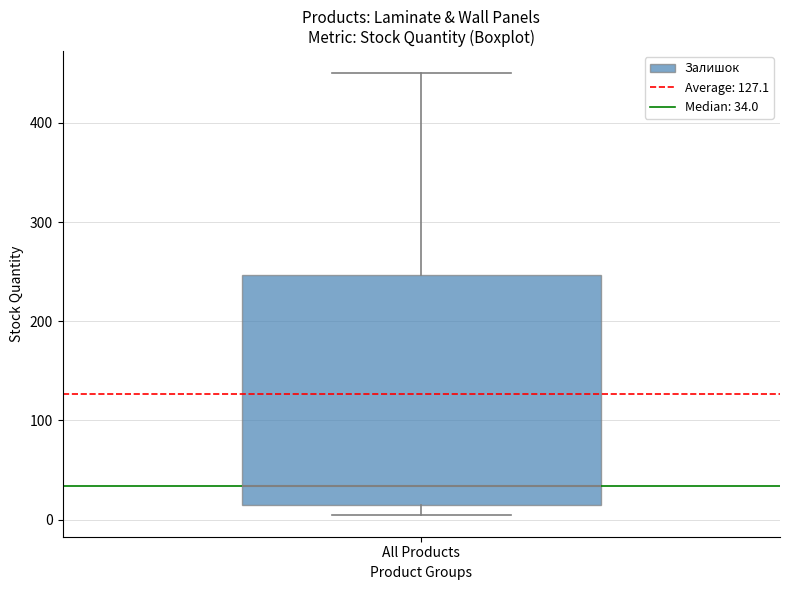

Read this box plot against the y-axis: the position of the median line, the range covered by the box, and the ends of both whiskers. The values are not printed on the chart, so give them approximately, as read against the axis.

median 30, box 10 to 250, whiskers 10 (just below the box's lower edge) to 450